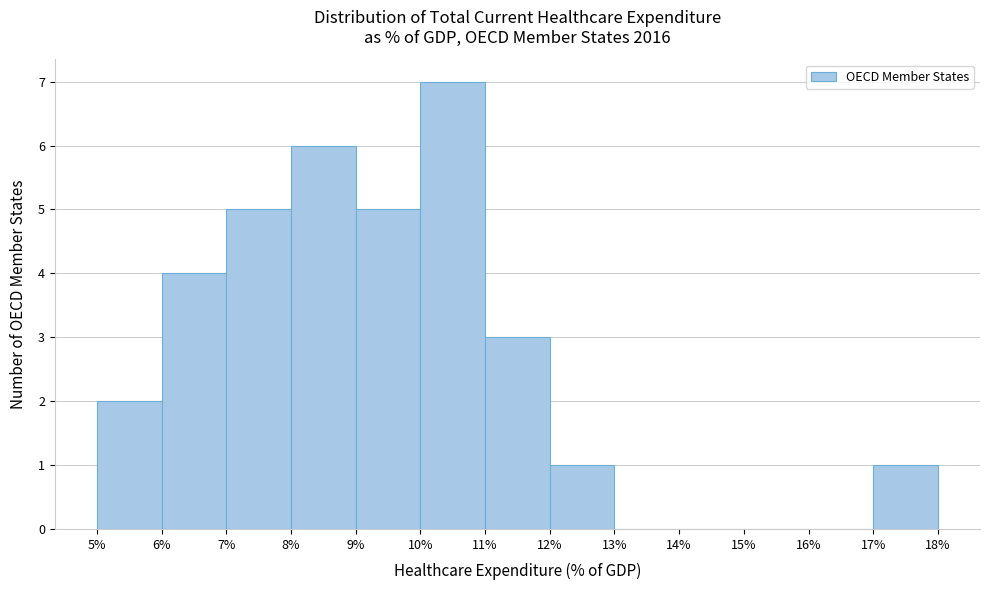

What is the height of the bar covering 7% to 8% on the x-axis? The values are not printed on the chart, so give them approximately, as read against the axis.

5